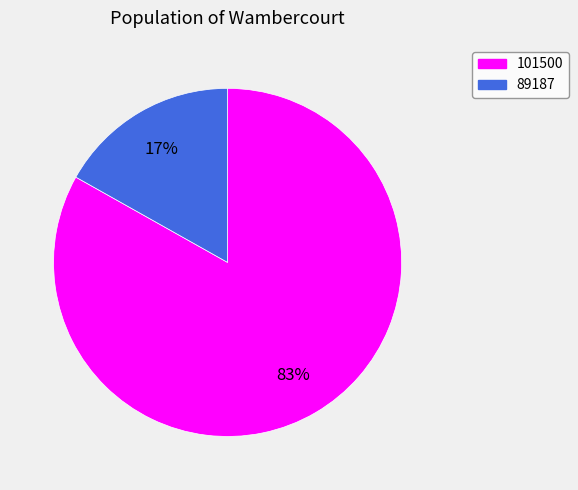

Do 89187 and 101500 together represent more than half of the pie?

Yes